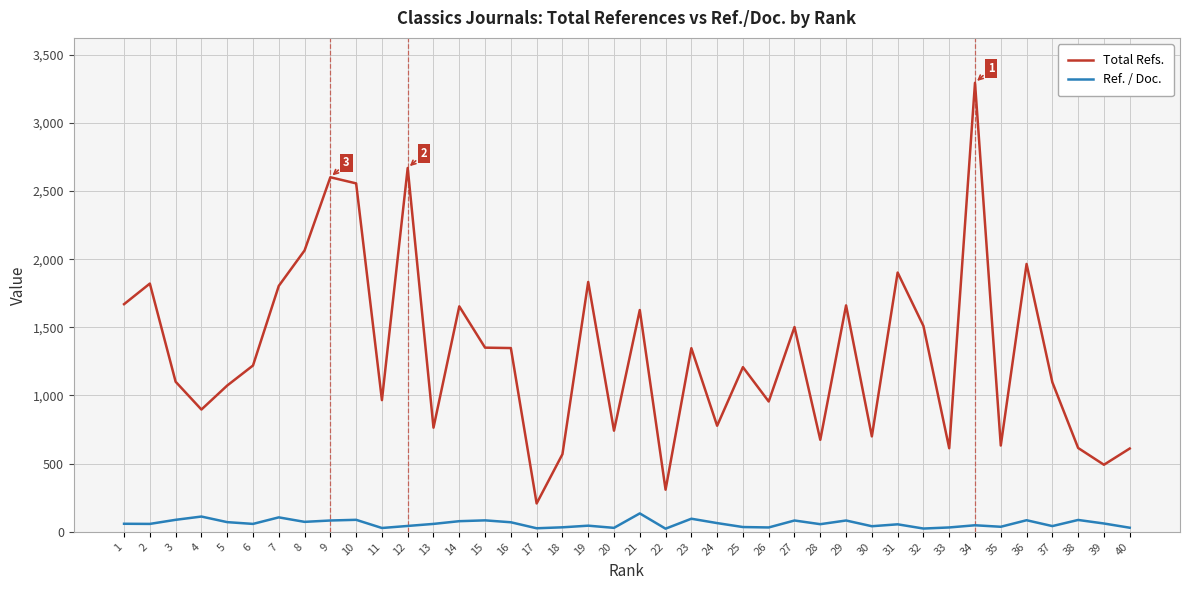

What is the approximate value of Ref. / Doc. at 6?

58